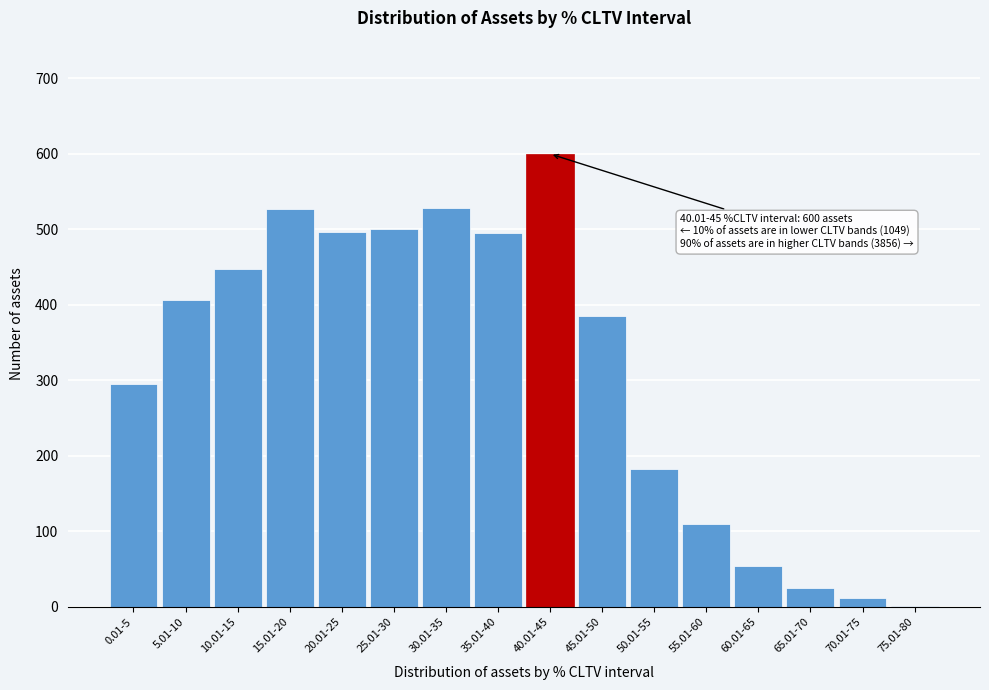

What is the maximum value shown in the chart?

600